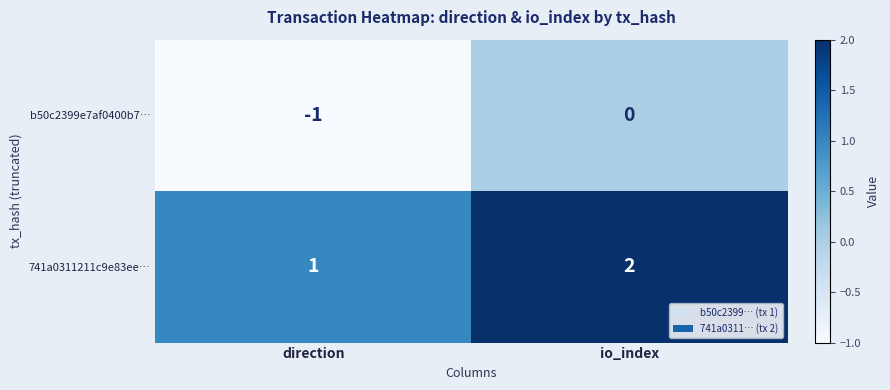

Is the value of b50c2399e7af0400b7… at direction greater than the value of 741a0311211c9e83ee… at direction?

No